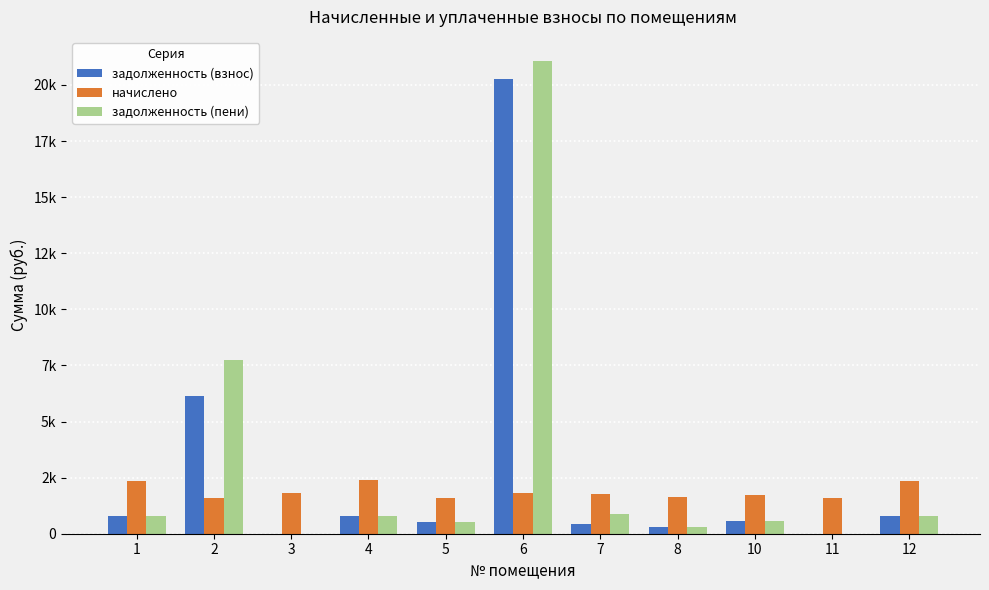

What are all the series names shown in the legend?

задолженность (взнос), начислено, задолженность (пени)